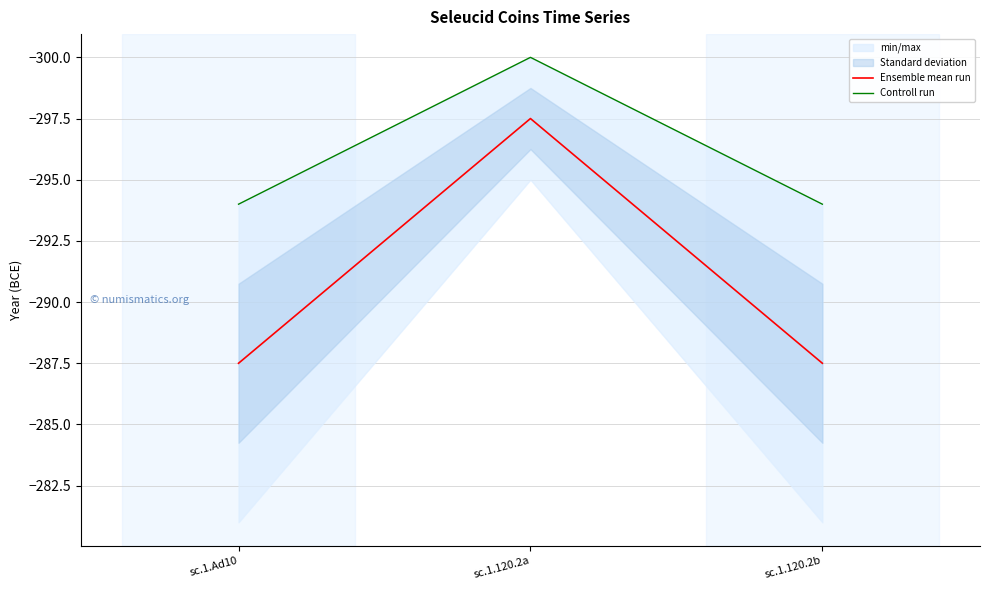

Is it true that Controll run equals -200.8 at sc.1.120.2b?

False